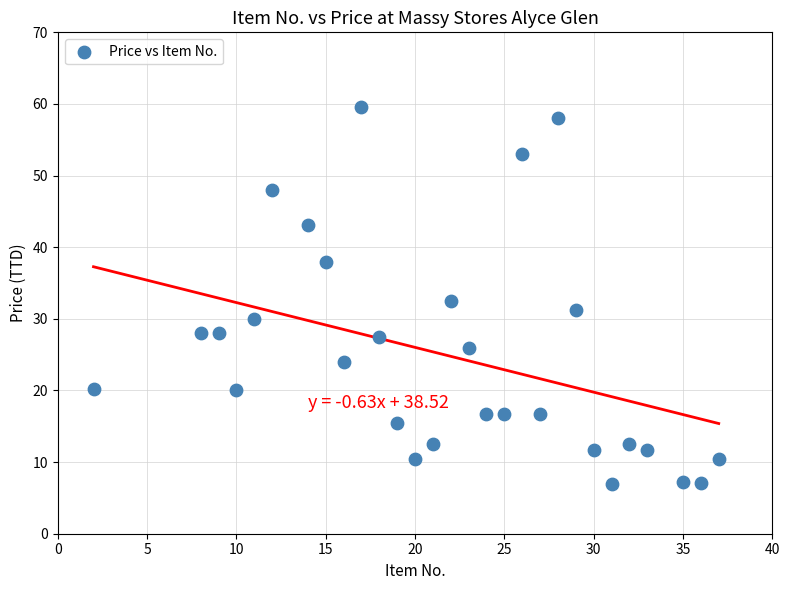

What is the range of X values (max minus min)?

35.0